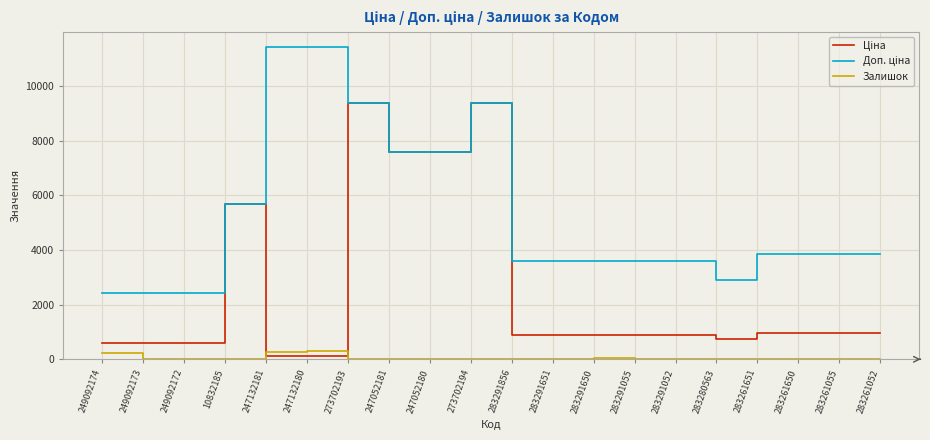

At how many categories does at least one series exceed 1712?

20